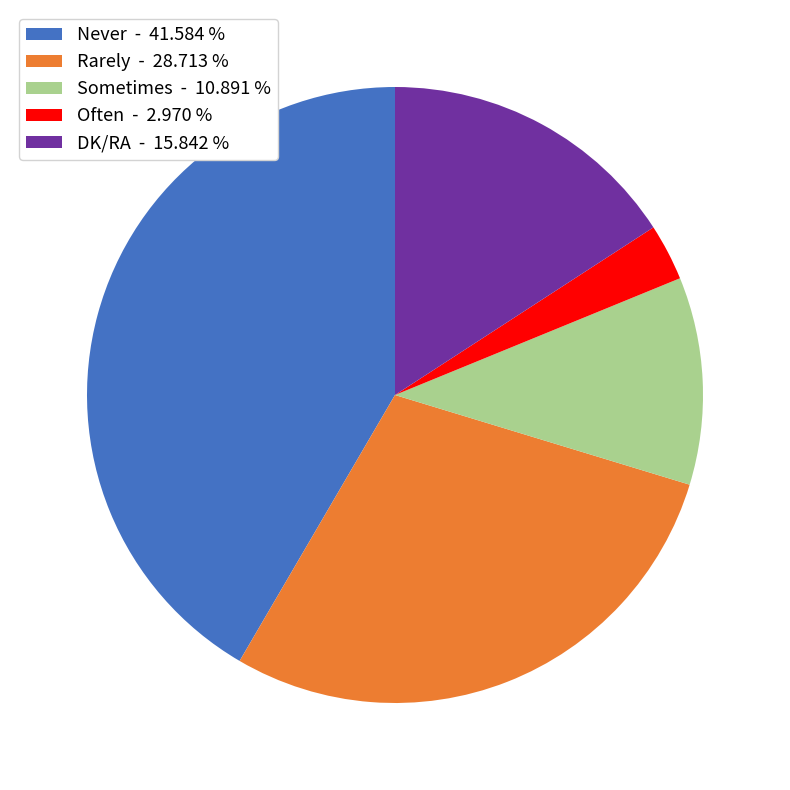

Is there any slice that represents more than half of the pie?

No